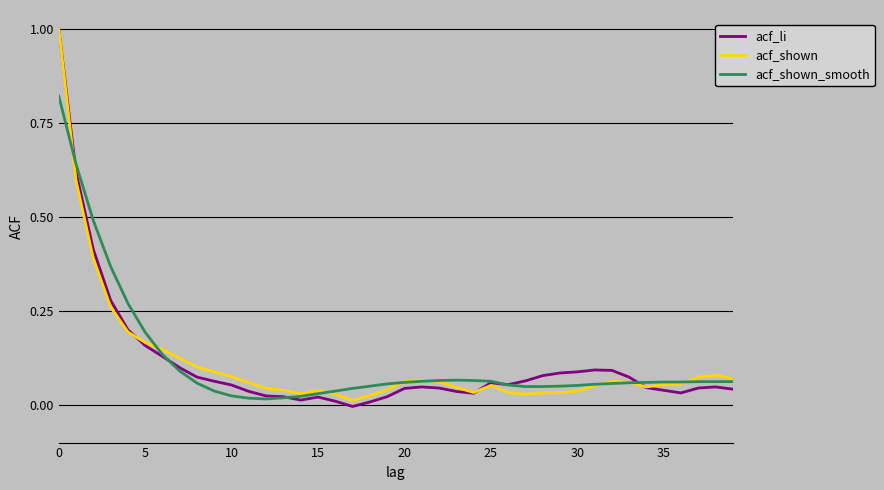

Which series has the largest range (max minus min)?

acf_li